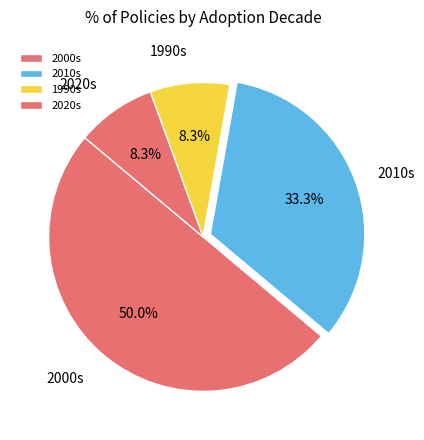

Which category has the biggest portion of the pie?

2000s